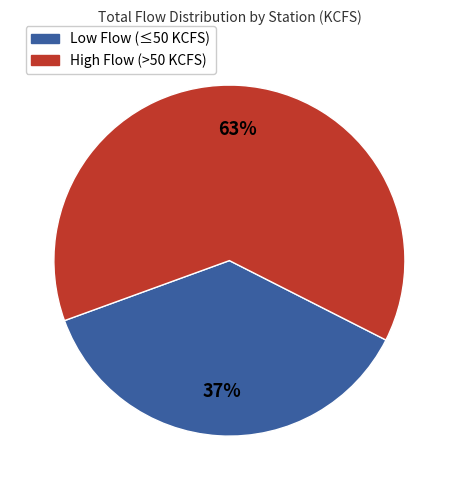

What is the largest slice in the pie chart?

High Flow (>50 KCFS)